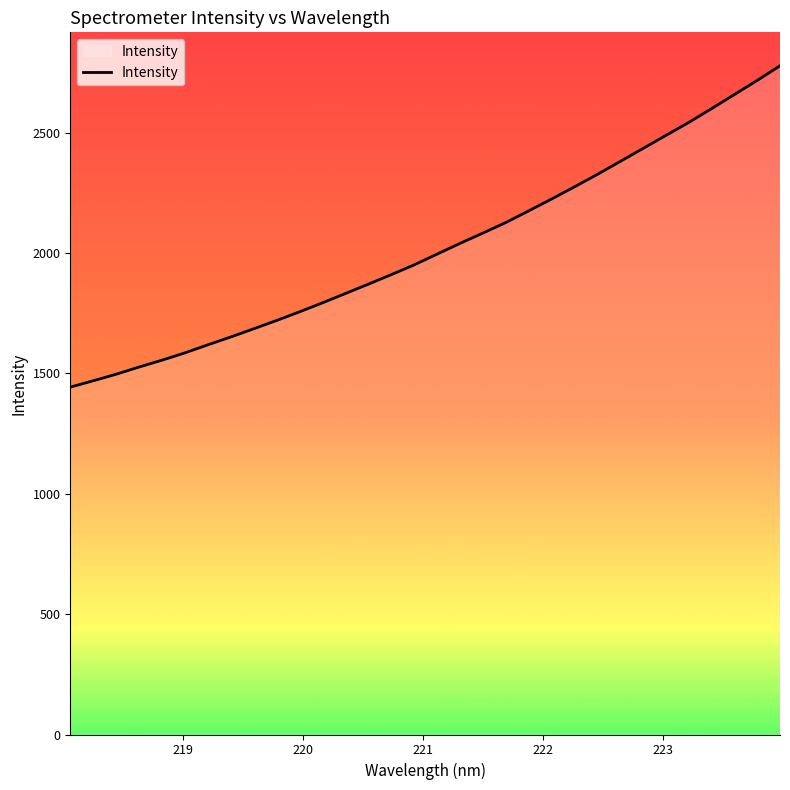

What is the difference between the maximum and minimum values?

1334.9